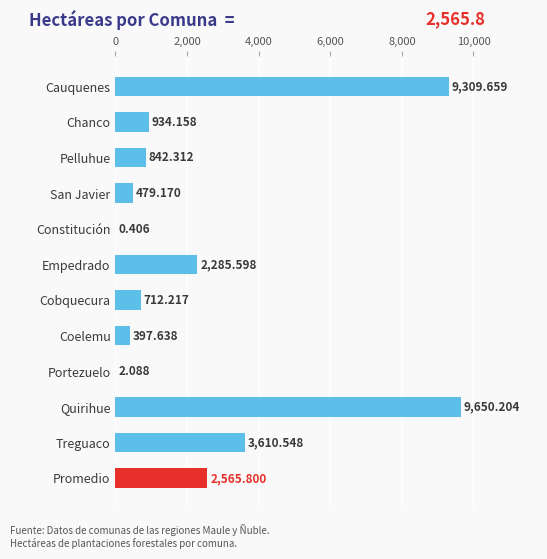

At which category does the chart reach its peak across all series?

Quirihue